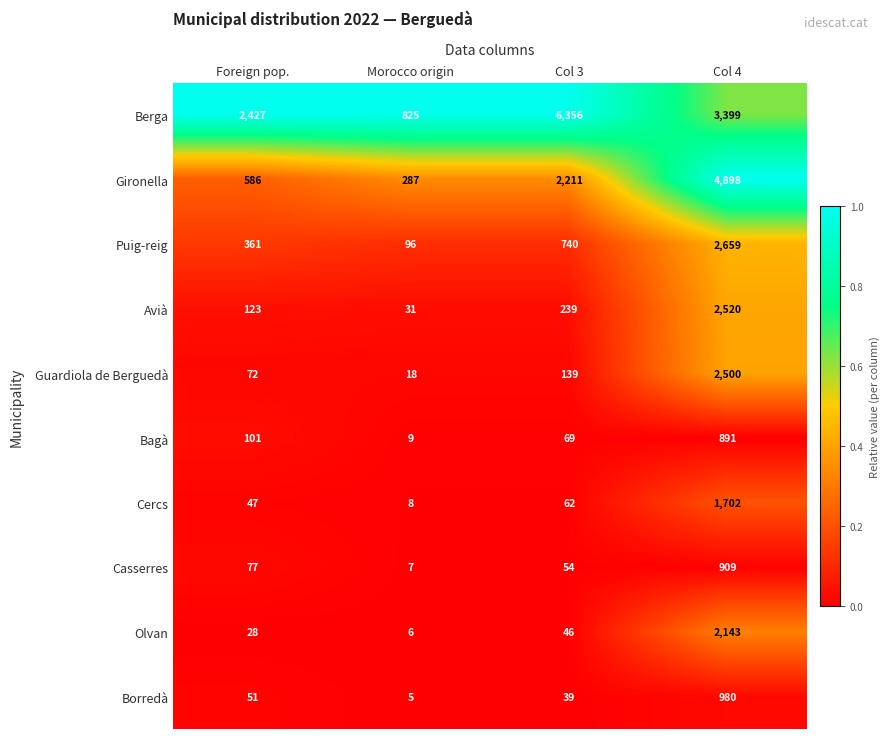

At which category is the sum across all series the highest?

Col 4